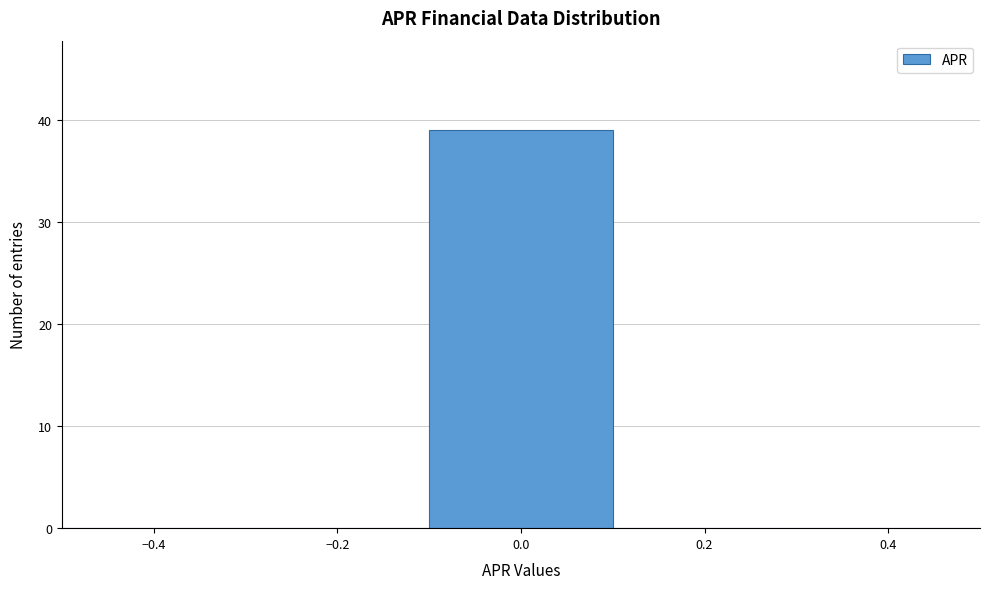

Which range on the x-axis has the tallest bar?

-0.1 to 0.1